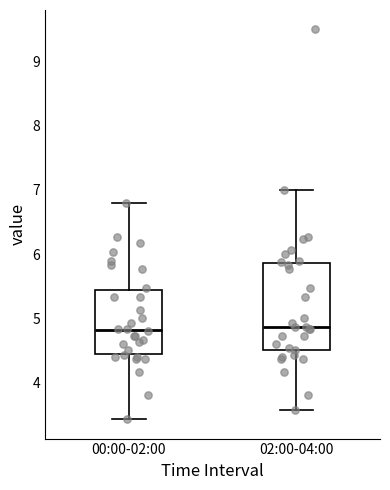

Reading left to right, transcribe this box plot: for each box, give where its median line is, the range the box spans, and where its two whiskers end, as read against the y-axis. The values are not printed on the chart, so give them approximately, as read against the axis.

00:00-02:00: median 4.8, box 4.4 to 5.4, whiskers 3.4 to 6.8
02:00-04:00: median 4.9, box 4.5 to 5.9, whiskers 3.6 to 7.0